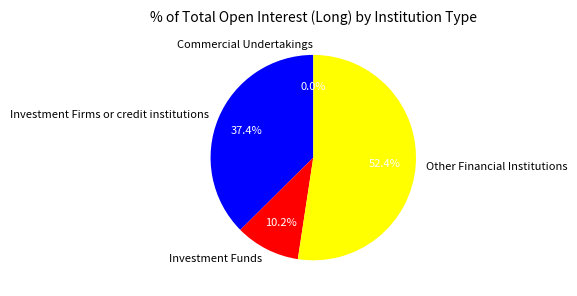

What percentage do Other Financial Institutions and Commercial Undertakings together represent?

52.4%